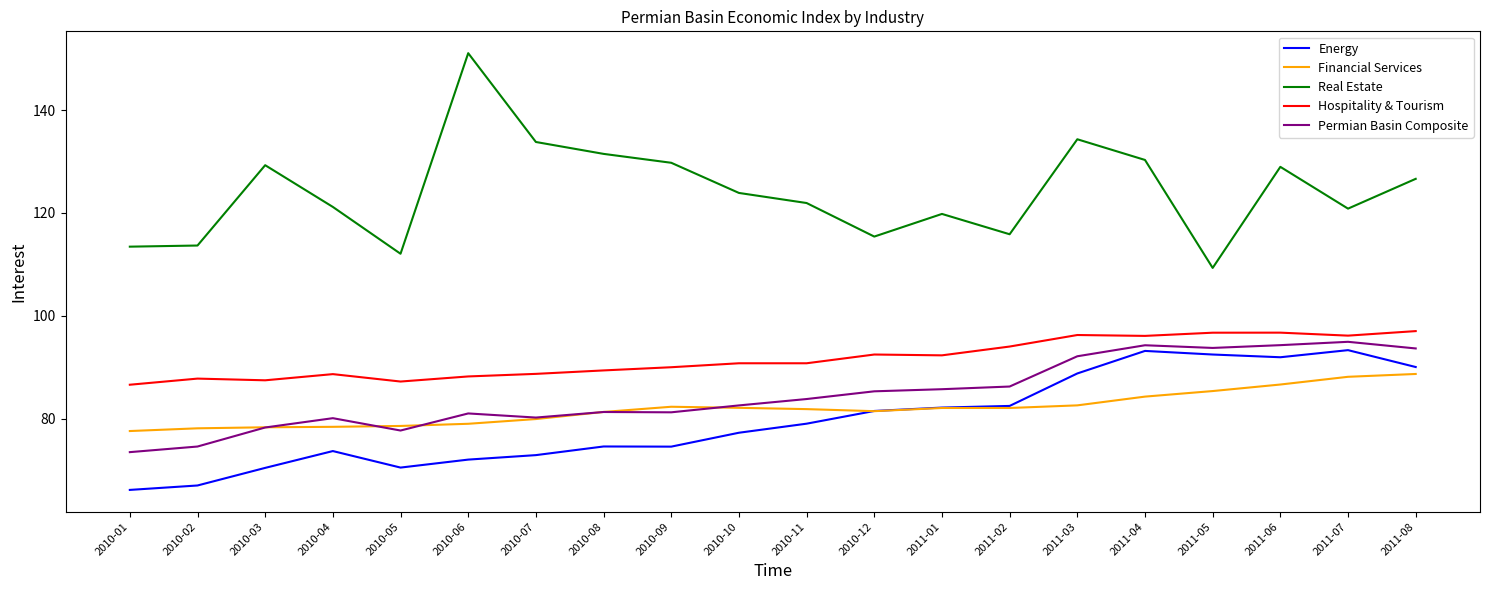

What position from the left is 2011-03?

15